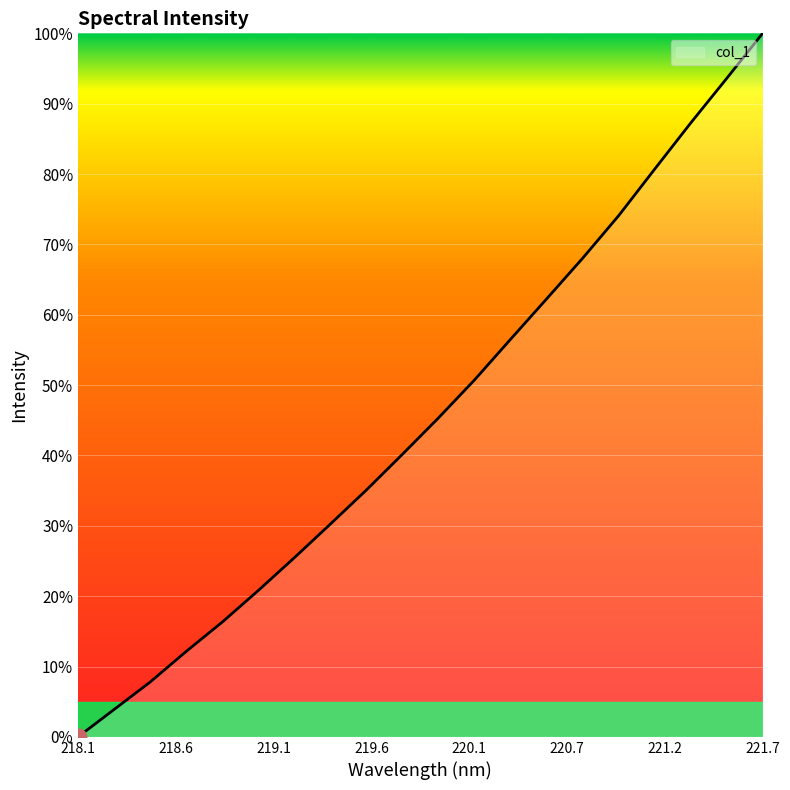

What is the difference between the maximum and minimum values?

100.0